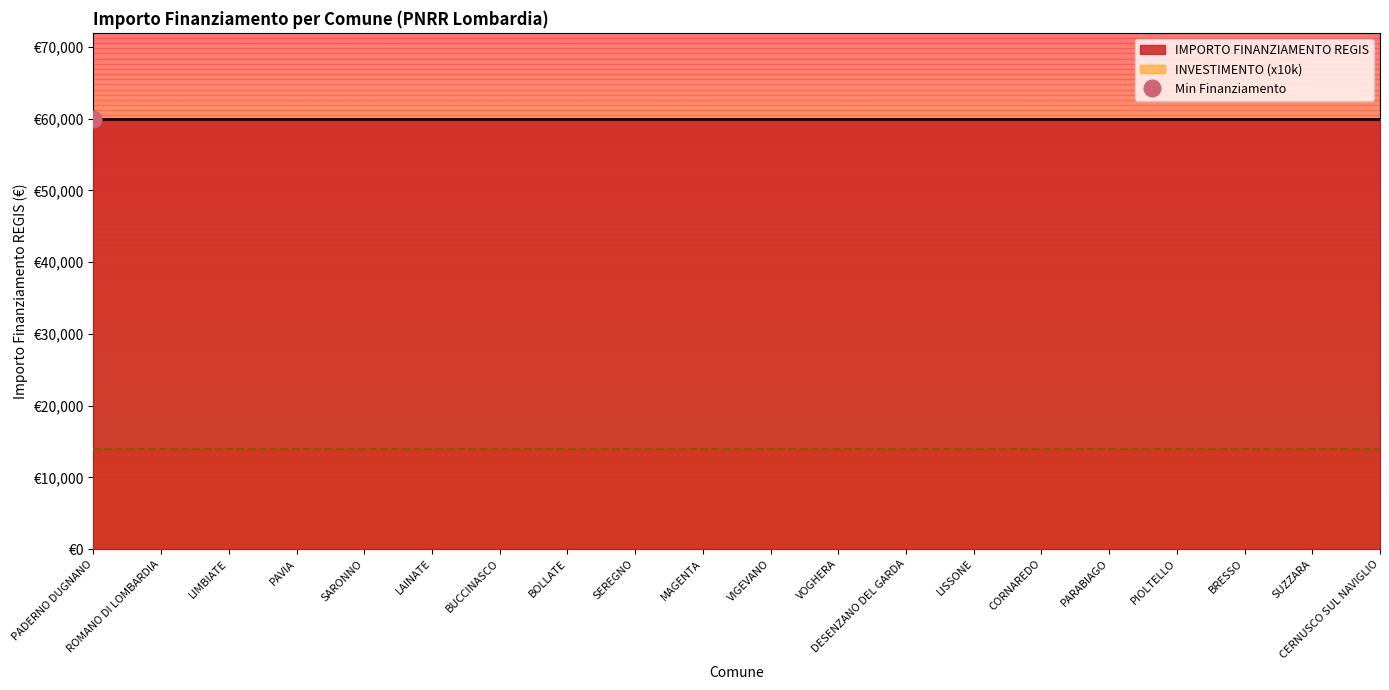

How many lines are shown in the chart?

2